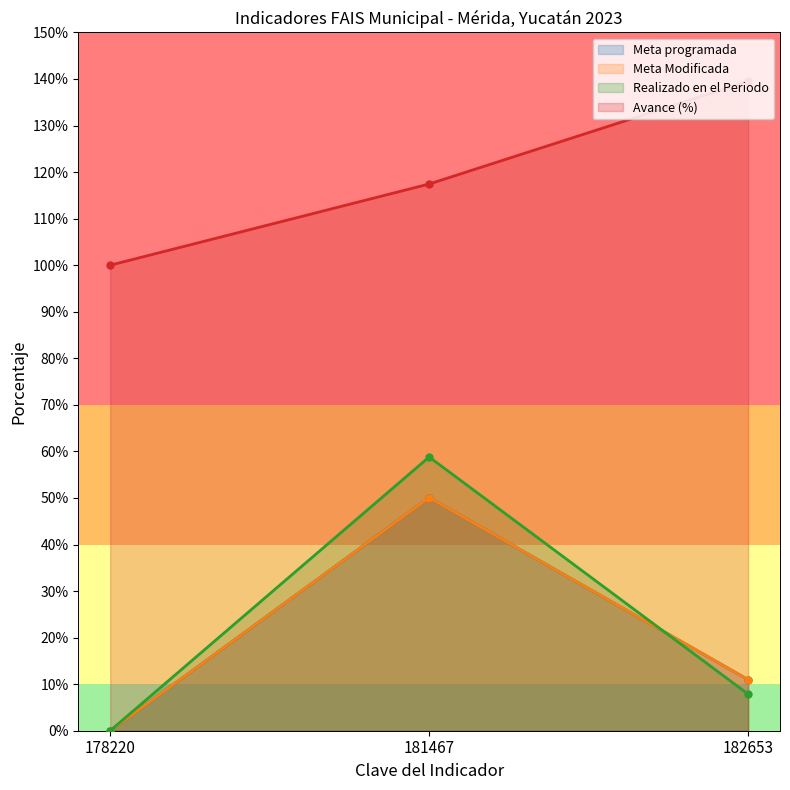

What is the sum of all Avance (%) values?

356.9